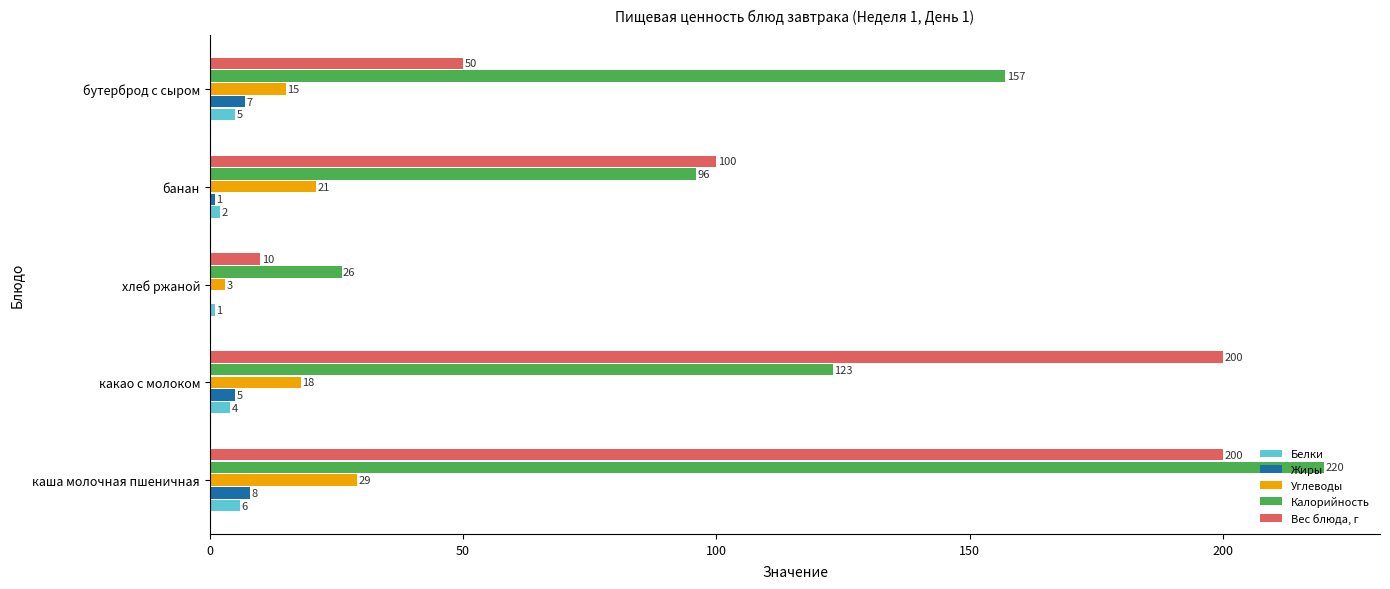

How many categories are shown in the chart?

5